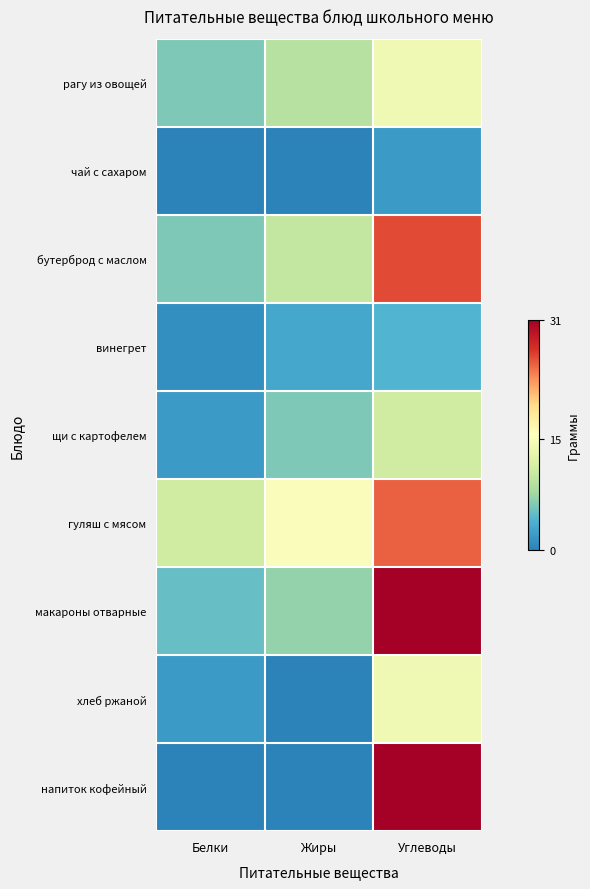

Reading right to left, transcribe all the data shown in this chart.

рагу из овощей: Углеводы=14	Жиры=9	Белки=6
чай с сахаром: Углеводы=2	Жиры=0	Белки=0
бутерброд с маслом: Углеводы=26	Жиры=10	Белки=6
винегрет: Углеводы=4	Жиры=3	Белки=1
щи с картофелем: Углеводы=11	Жиры=6	Белки=2
гуляш с мясом: Углеводы=25	Жиры=15	Белки=11
макароны отварные: Углеводы=31	Жиры=7	Белки=5
хлеб ржаной: Углеводы=14	Жиры=0	Белки=2
напиток кофейный: Углеводы=31	Жиры=0	Белки=0